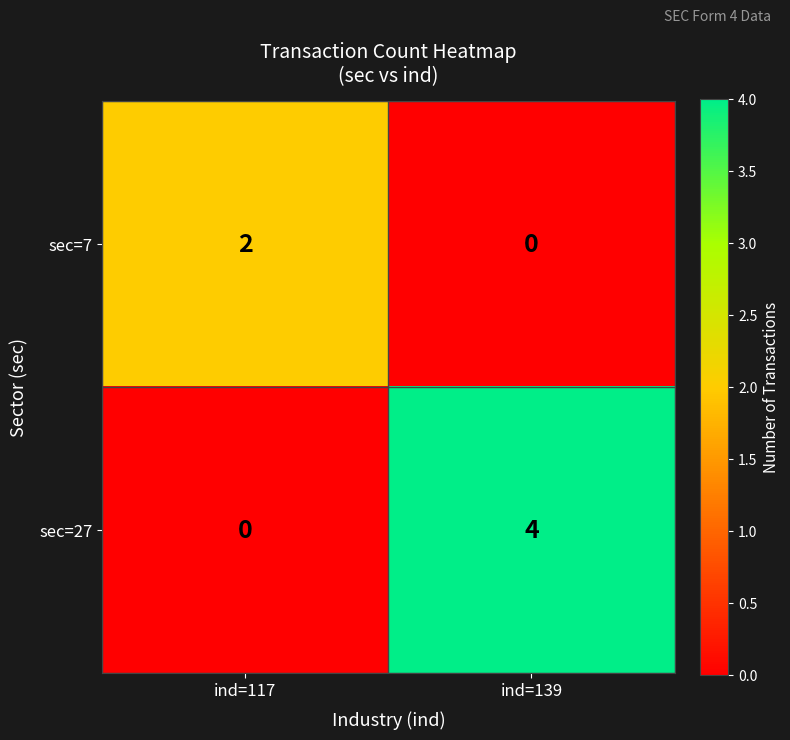

What is the difference between the maximum and minimum values in the sec=27 series?

4